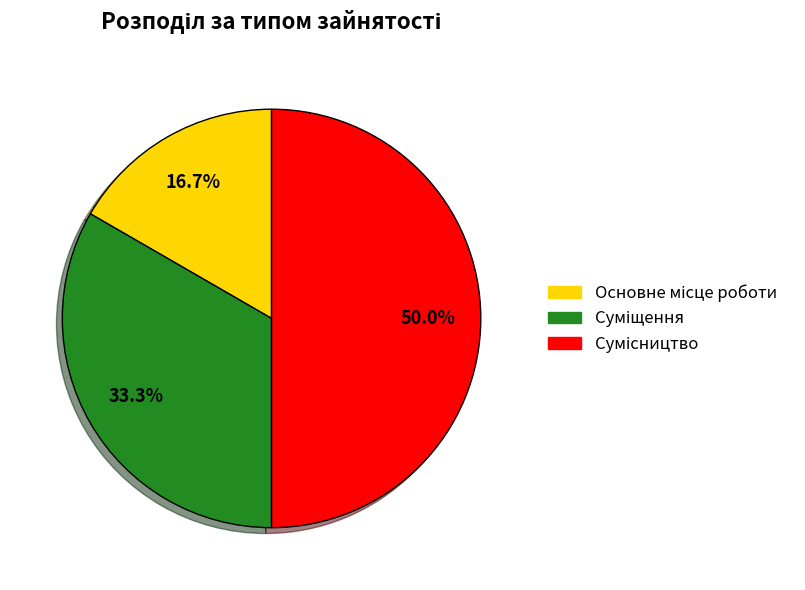

How many segments does this pie chart have?

3